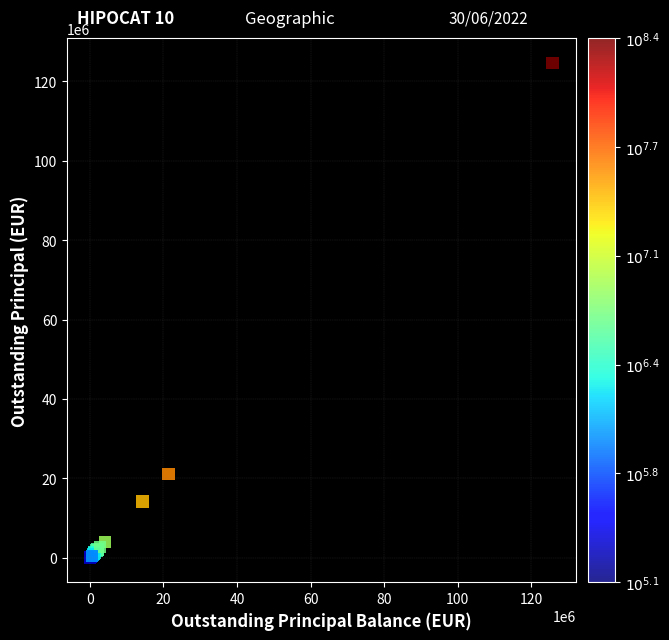

What Y value in the scatter plot is closest to 62395861?

21097562.1